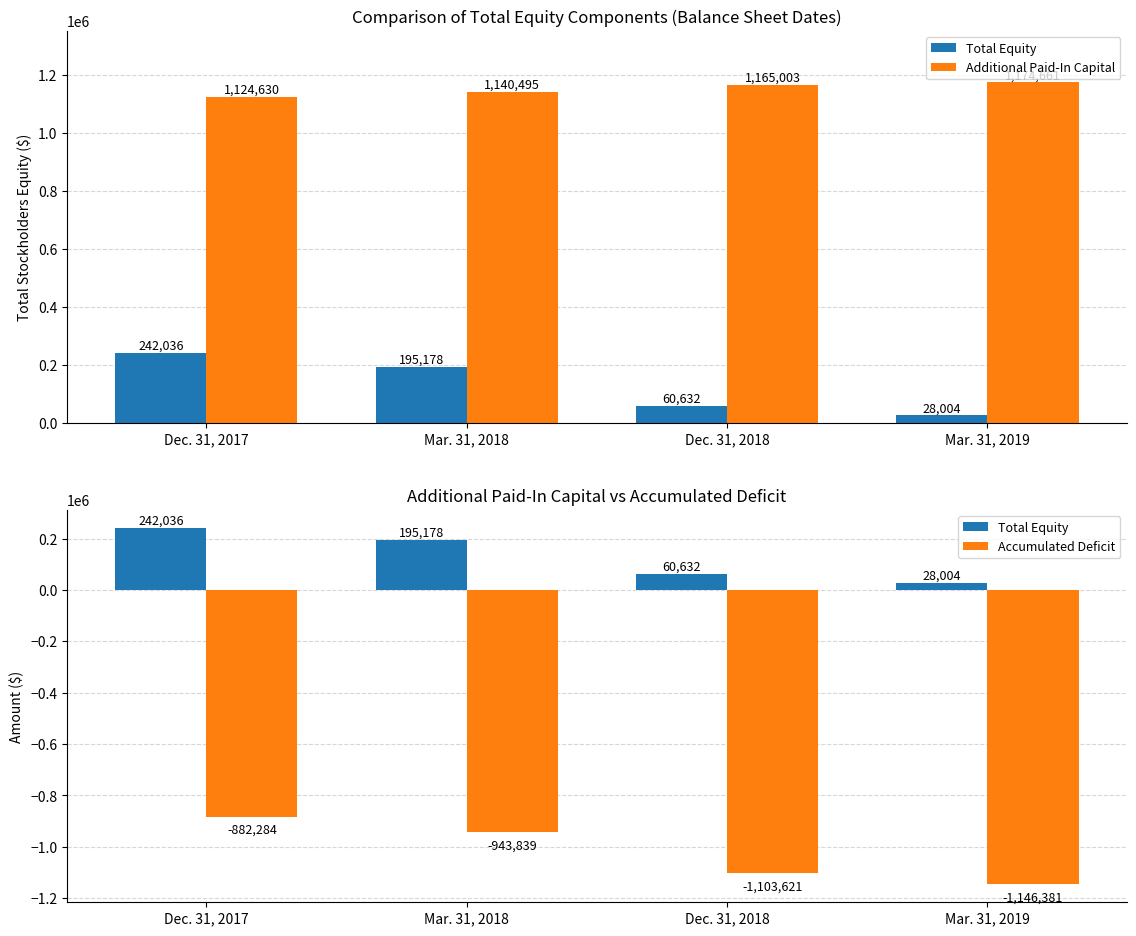

What are all the series names shown in the legend?

Total Equity, Additional Paid-In Capital, Accumulated Deficit